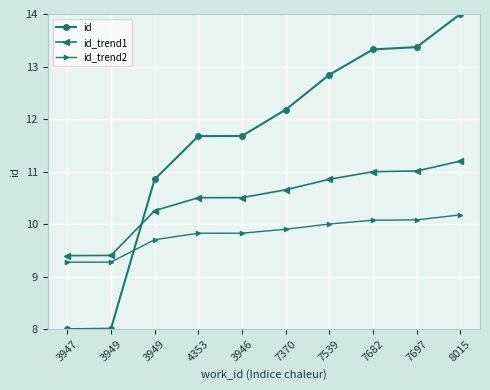

What is the value of the id point at the 7th from the left?

12.8